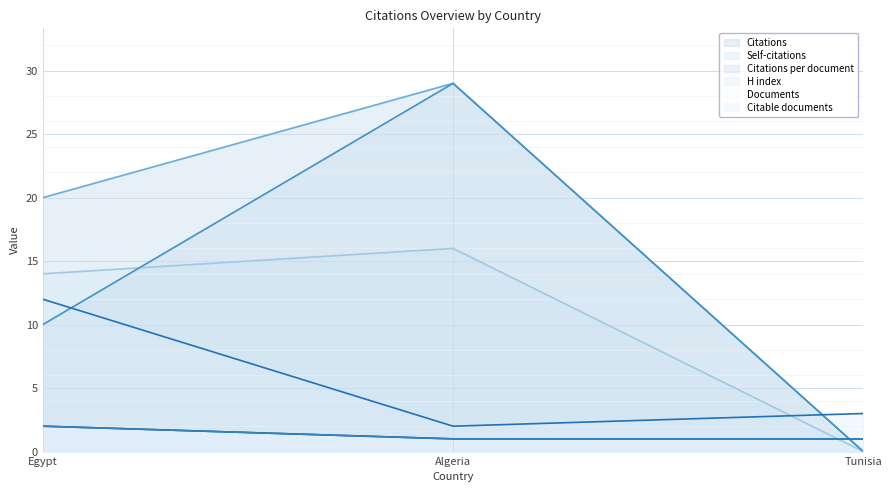

What is the sum of all H index values?

17